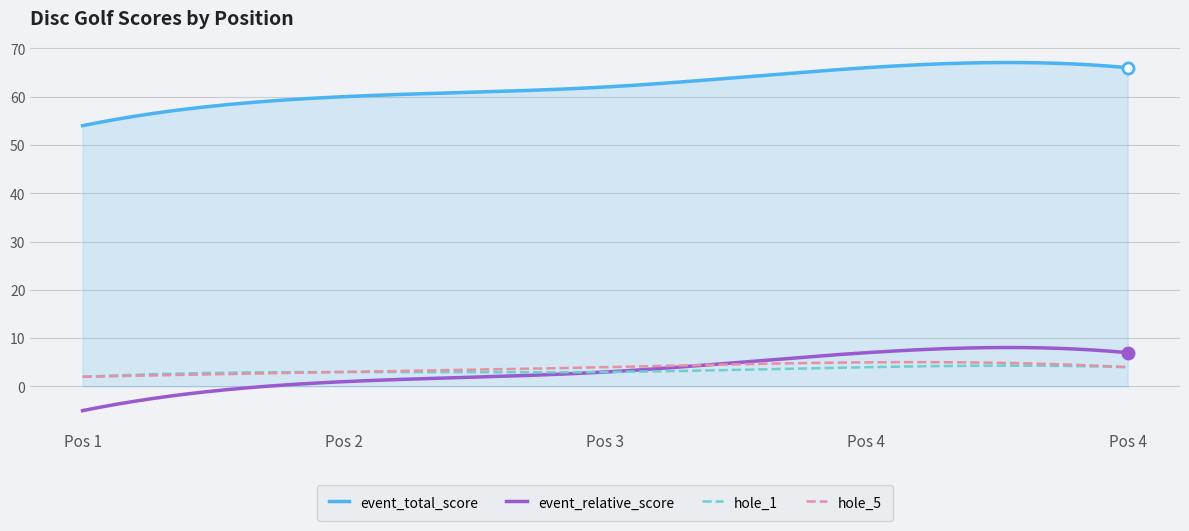

Which series has the largest total across all categories?

event_total_score